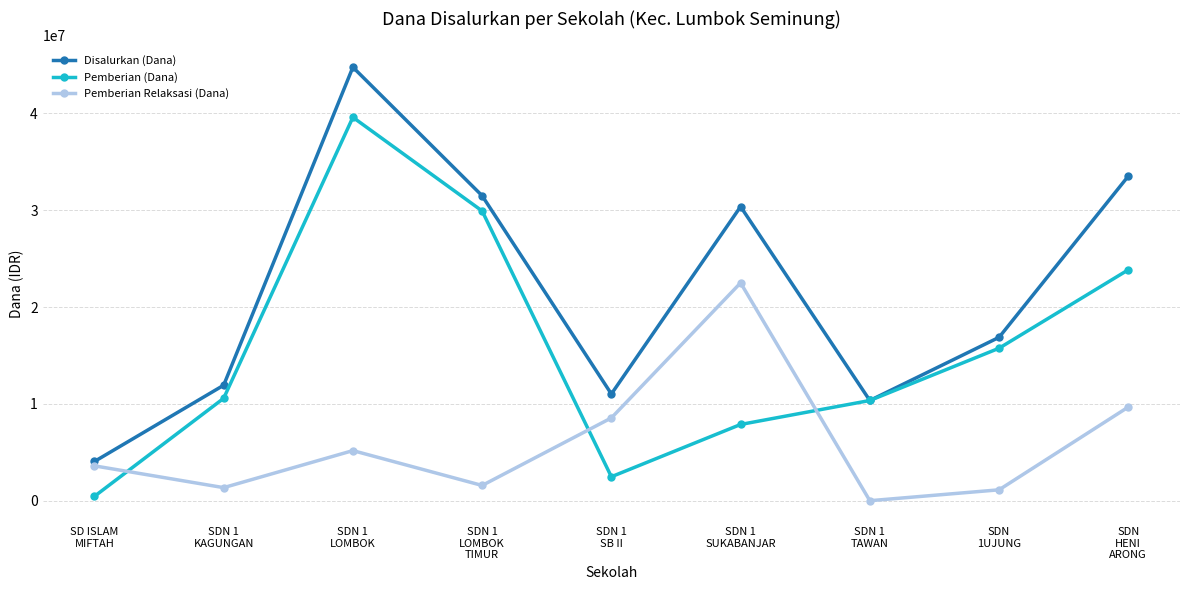

What is the label of the 5th point from the right?

SDN 1
SB II